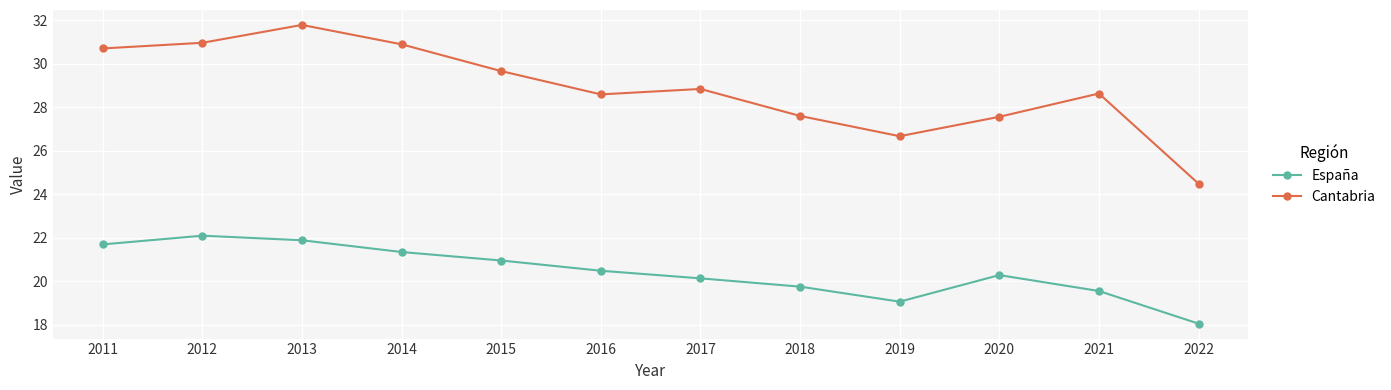

True or false: Cantabria has a value of 27.6 at 2018.

True